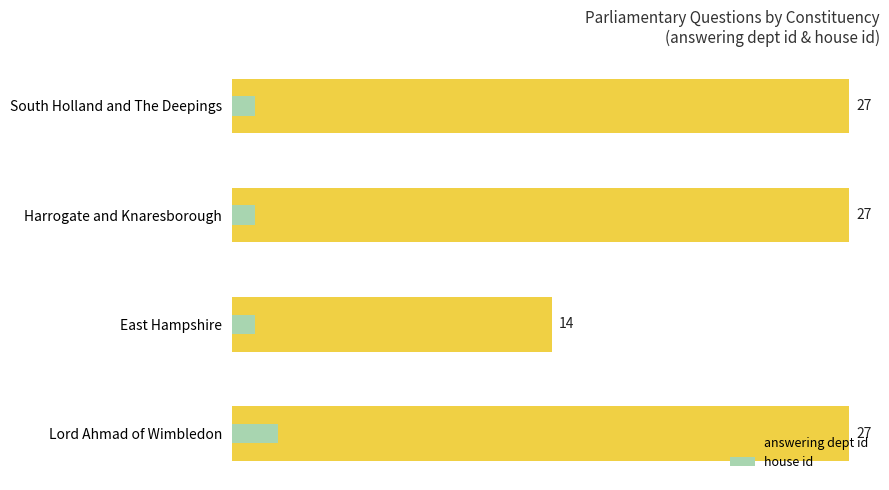

What is the sum of all values?

95